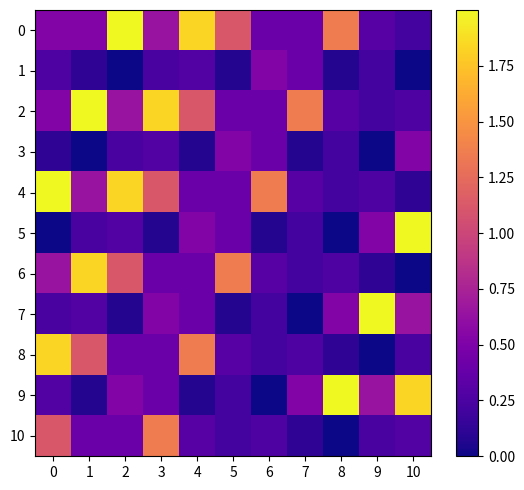

What is the spread (max minus min) of values at 1?

2.0